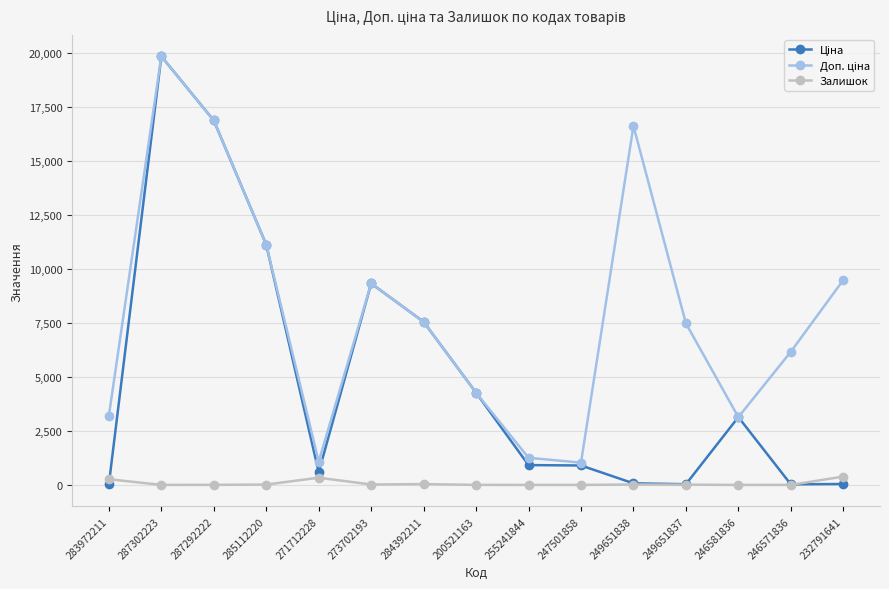

At how many categories does at least one series exceed 7943?

6